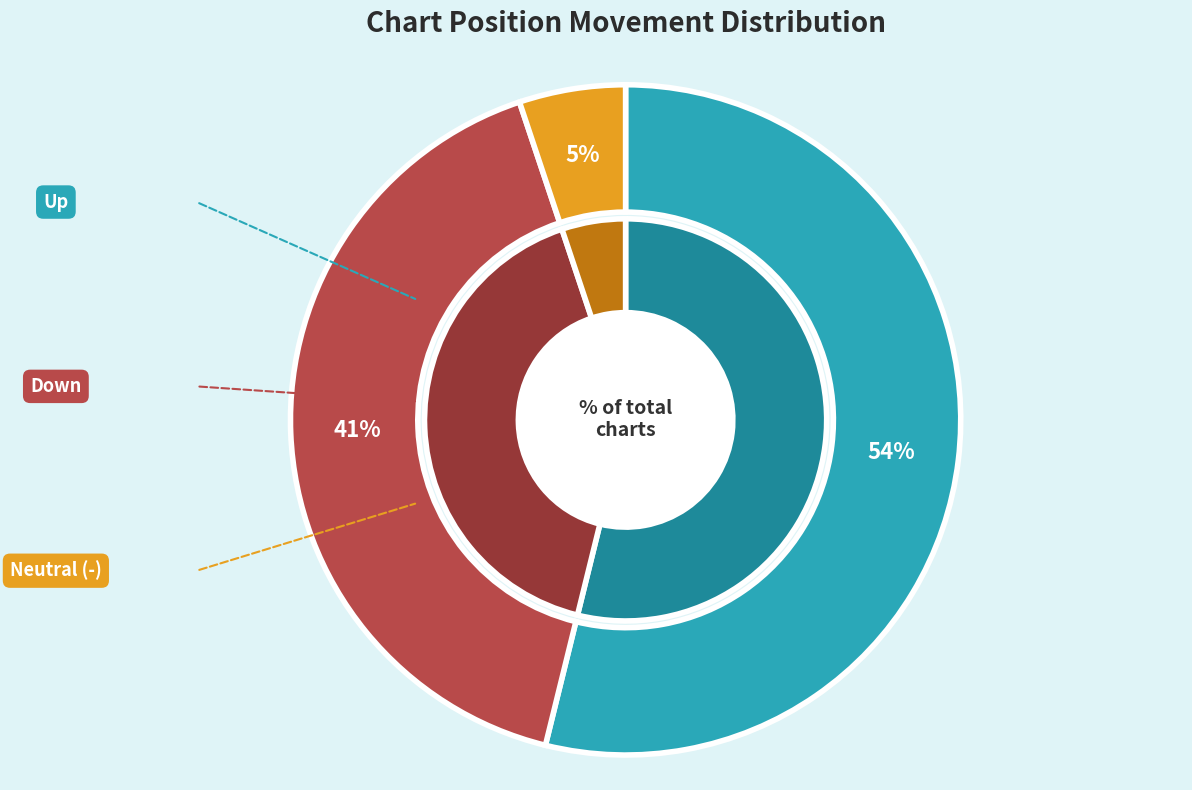

The down slice represents 26% of the pie. True or false?

False